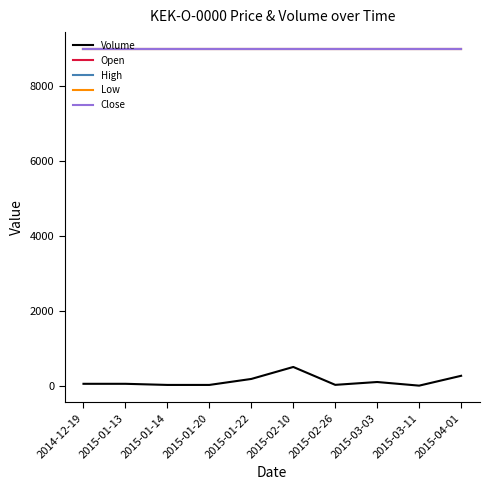

What is the minimum value shown in the chart?

1